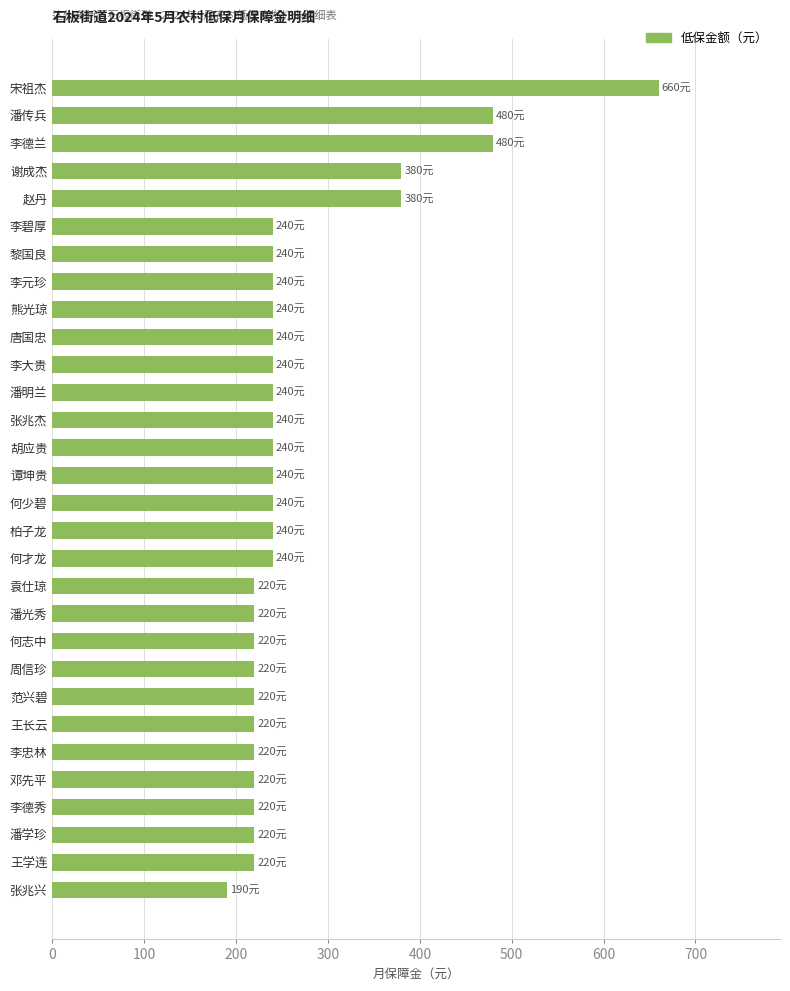

What is the sum of the values at 袁仕琼 and 谭坤贵?

460